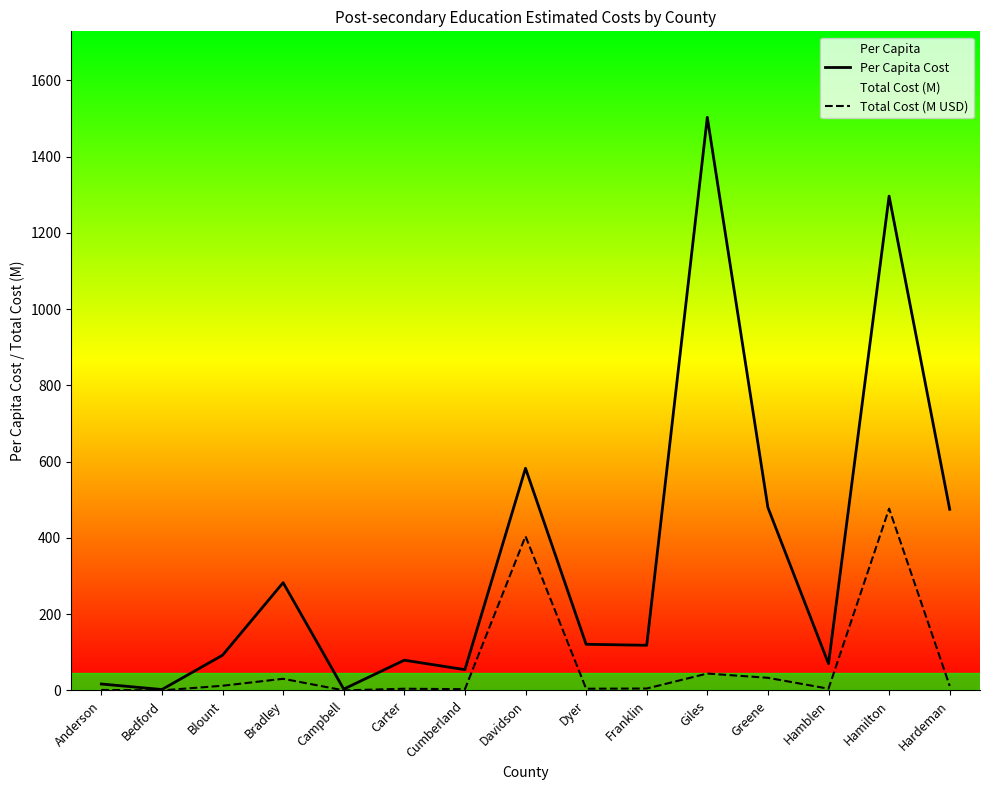

Which series has the largest total across all categories?

Per Capita Cost